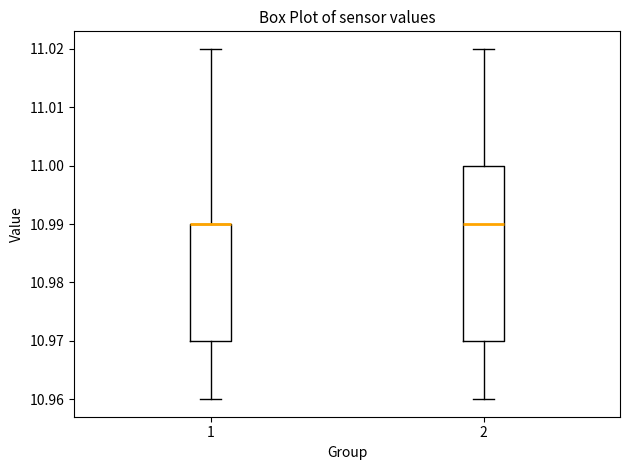

Where does the lower whisker of the box at x = 2 end on the y-axis? The values are not printed on the chart, so give them approximately, as read against the axis.

10.96